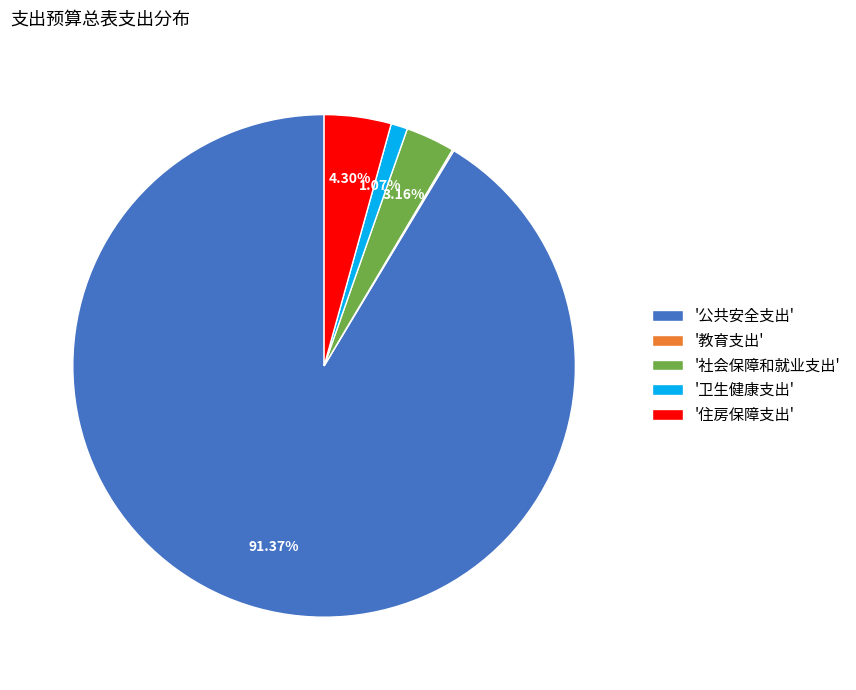

Do '卫生健康支出' and '社会保障和就业支出' together represent more than half of the pie?

No